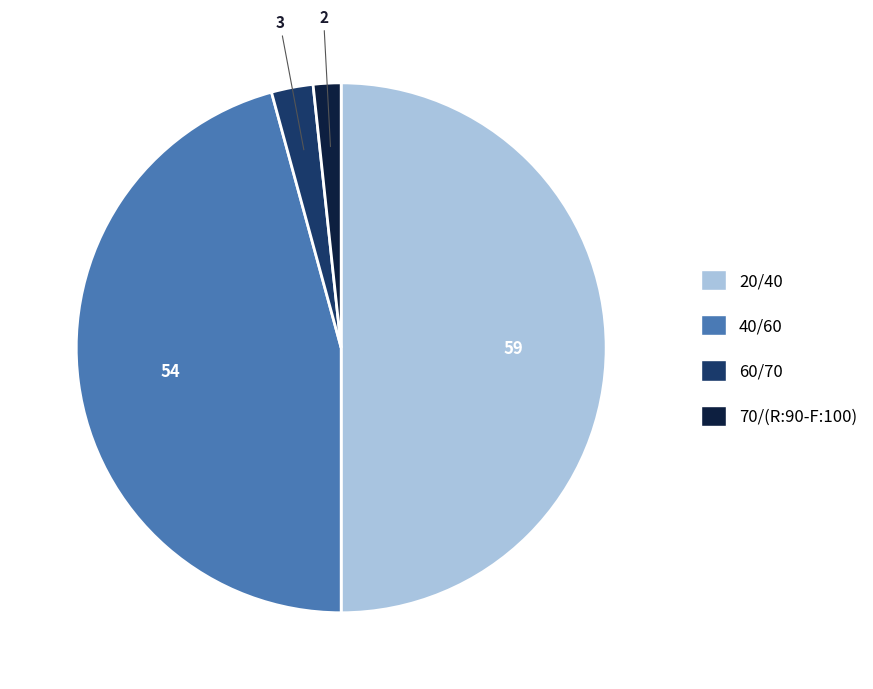

Is the sum of 40/60 and 20/40 greater than half?

Yes